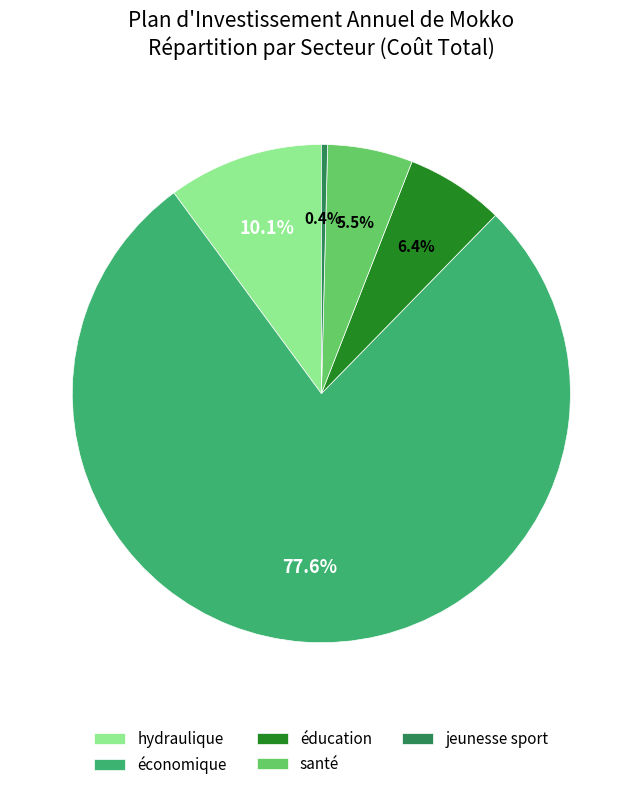

What is the ratio of the value at hydraulique to the value at jeunesse sport?

25.1